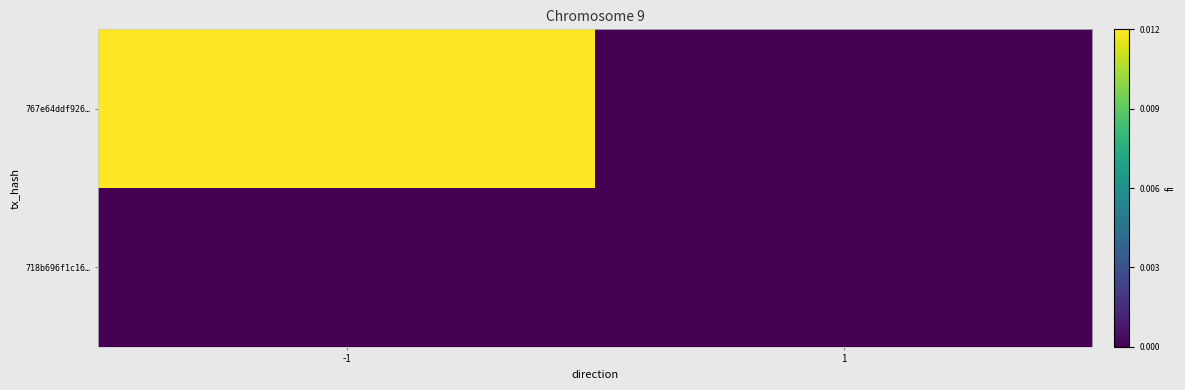

Reading right to left, extract all data points from this chart.

767e64ddf926…: 1=0	-1=1
718b696f1c16…: 1=0	-1=0